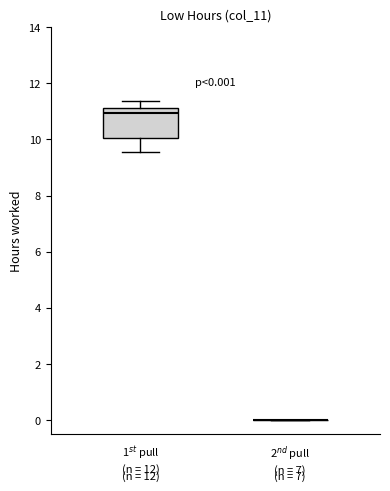

Comparing the boxes themselves (not the whiskers), which one is the tallest?

1$^{st}$ pull (n = 12)